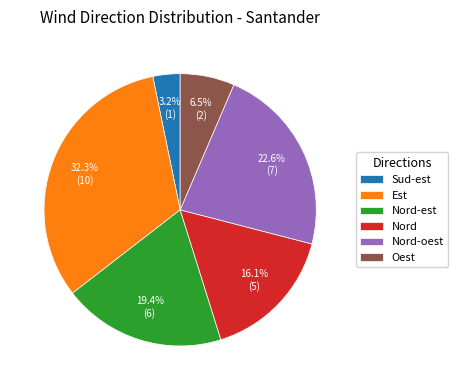

Between Nord and Nord-est, which is larger?

Nord-est